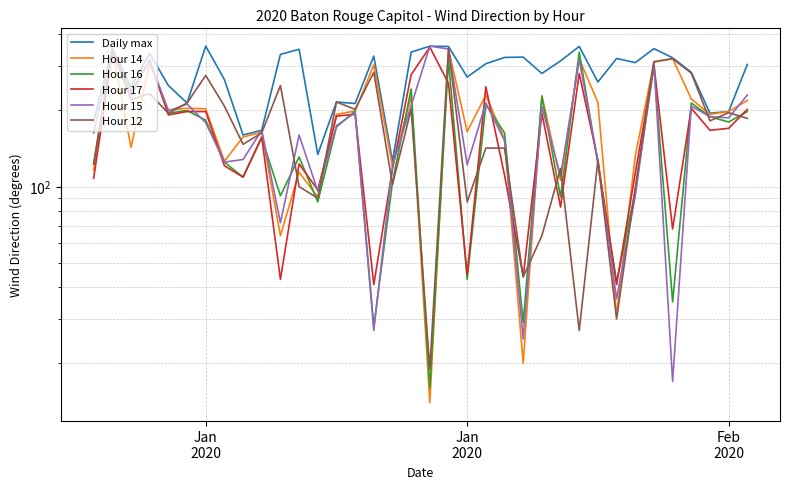

At how many categories does at least one series exceed 351?

5